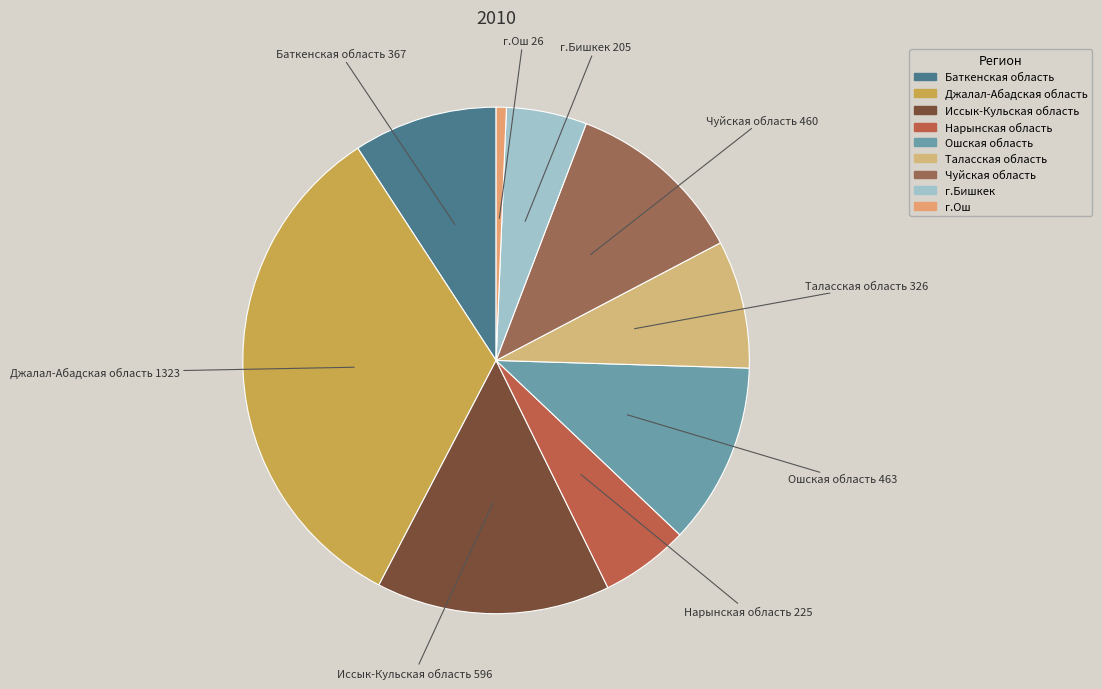

The Чуйская область slice represents 1% of the pie. True or false?

False